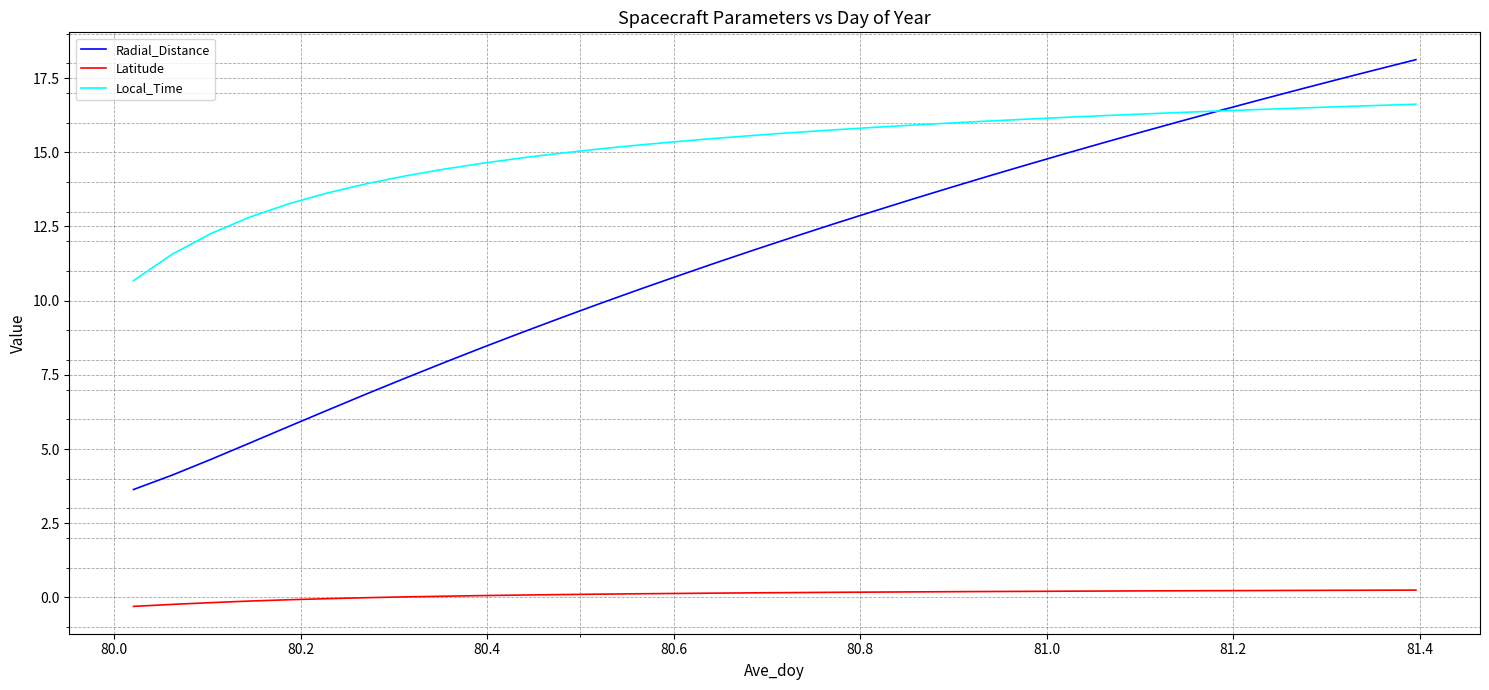

Which series has the widest spread of values?

Radial_Distance